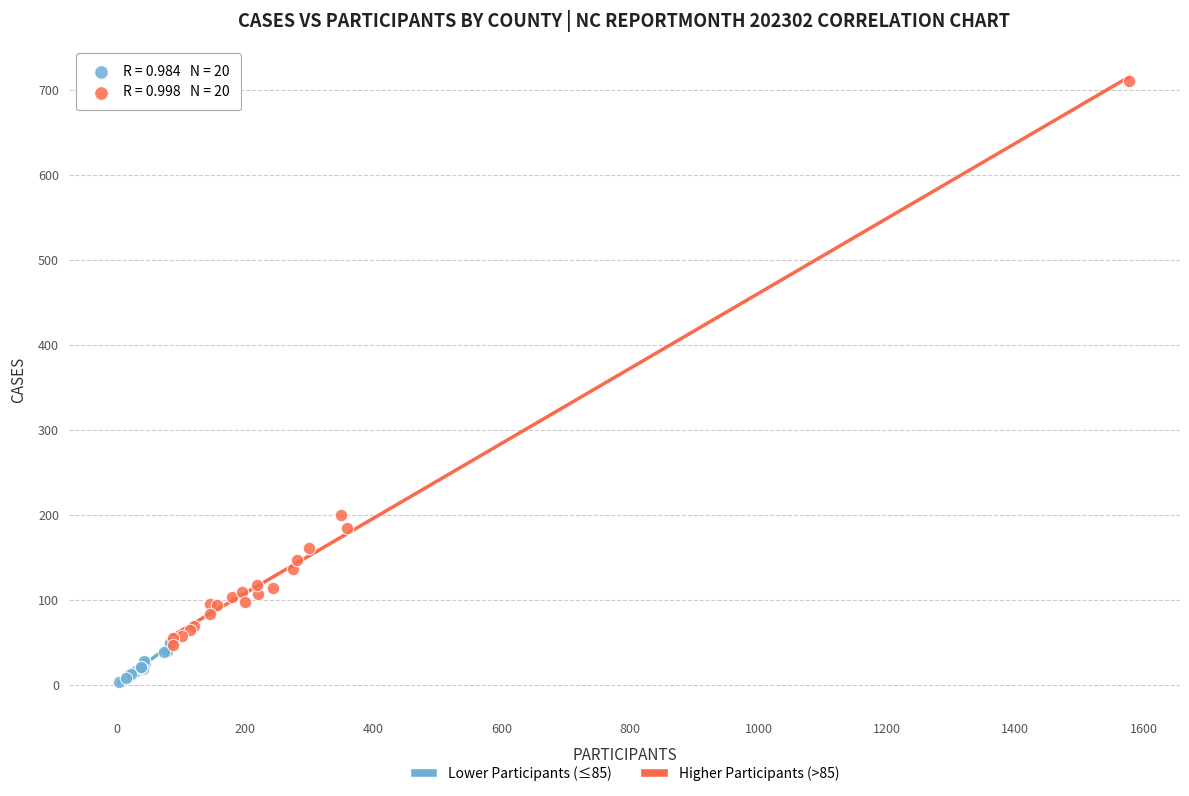

Which series has the largest Y range (max minus min)?

Higher Participants (>85)